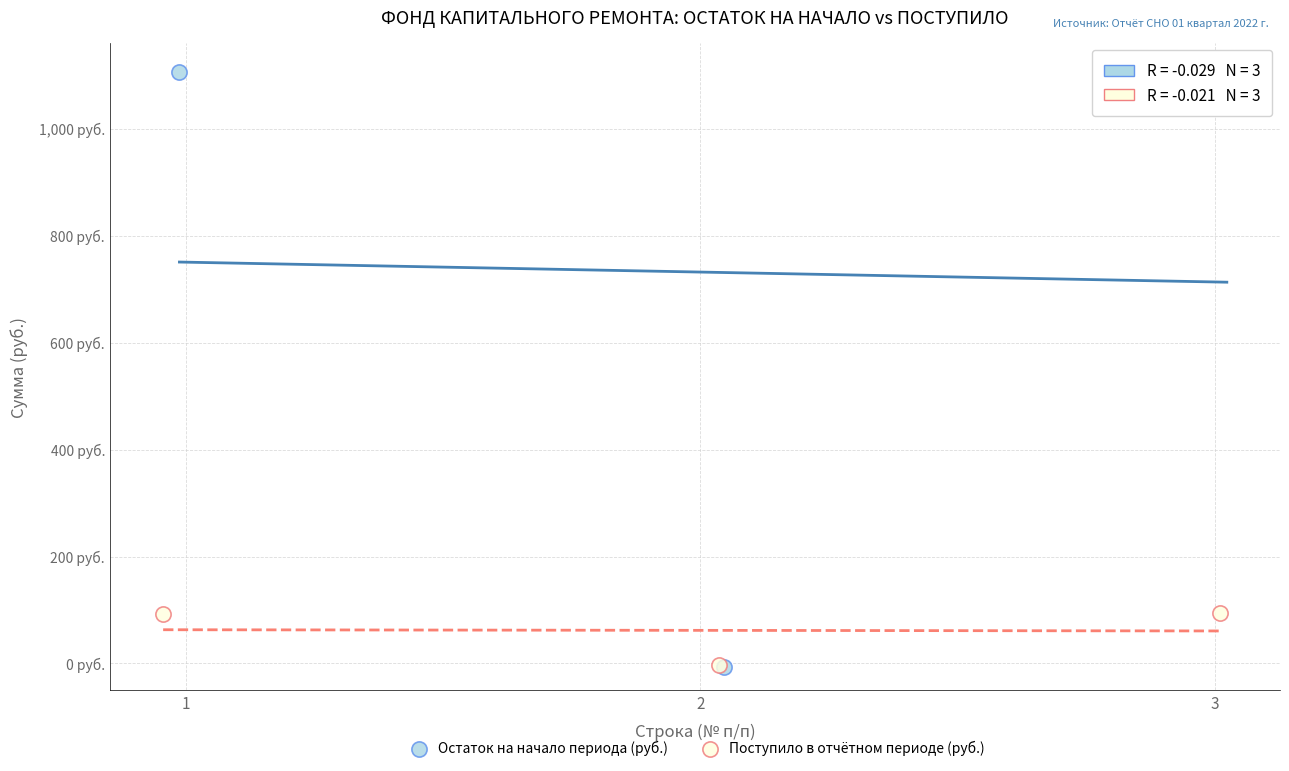

What are all the series names shown in the legend?

Остаток на начало периода (руб.), Поступило в отчётном периоде (руб.)